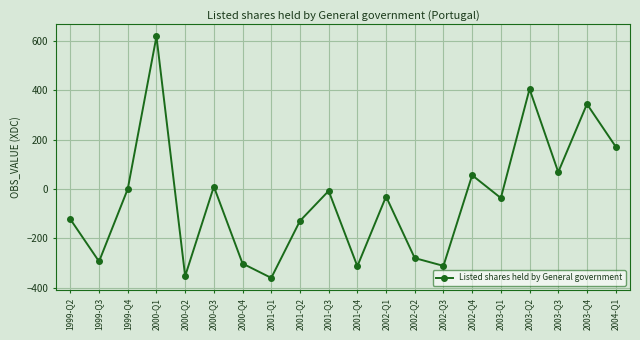

What is the sum of all values?

-868.2